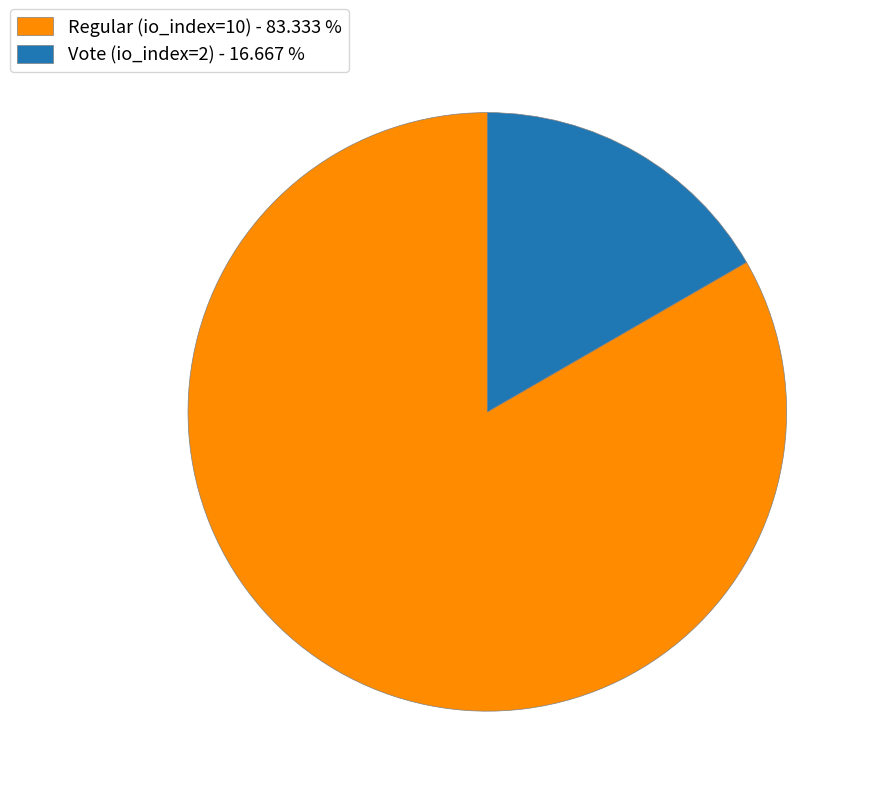

The Vote (io_index=2) slice represents 17% of the pie. True or false?

True